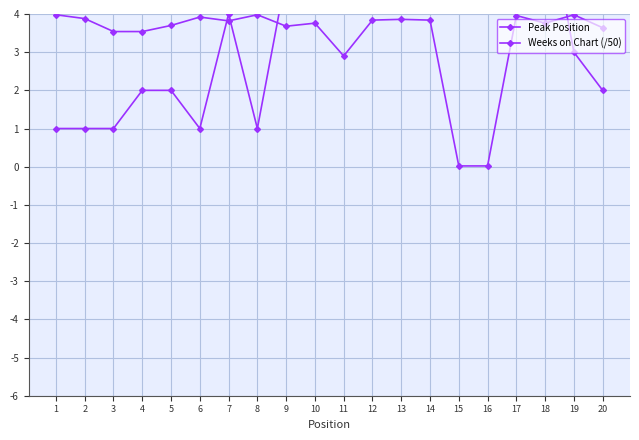

Count the number of data series in this chart.

2